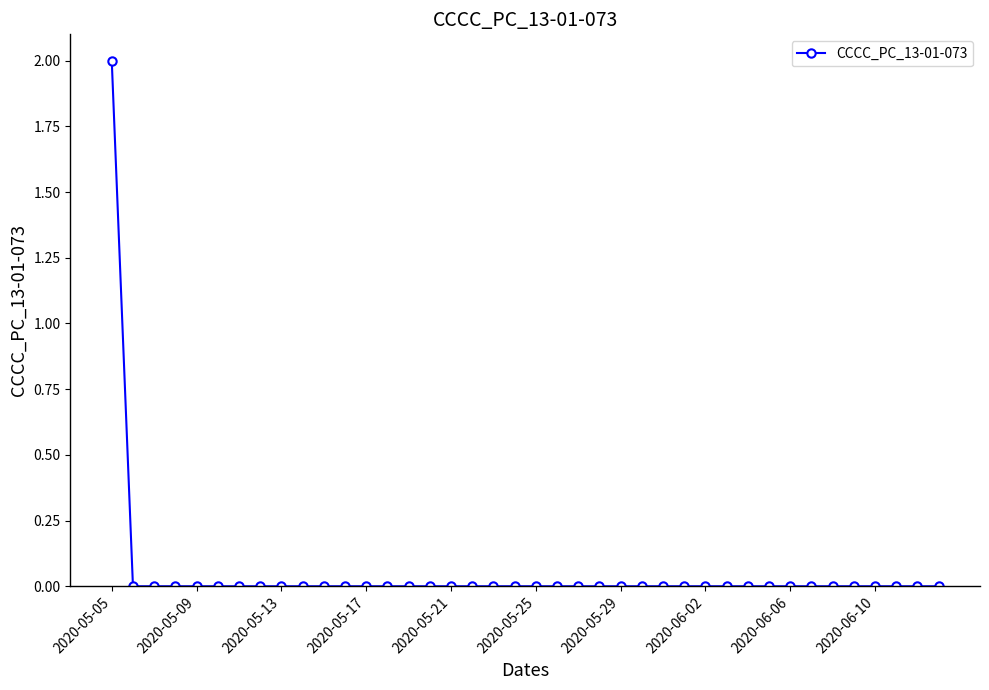

Which category has the highest value across all series?

2020-05-05